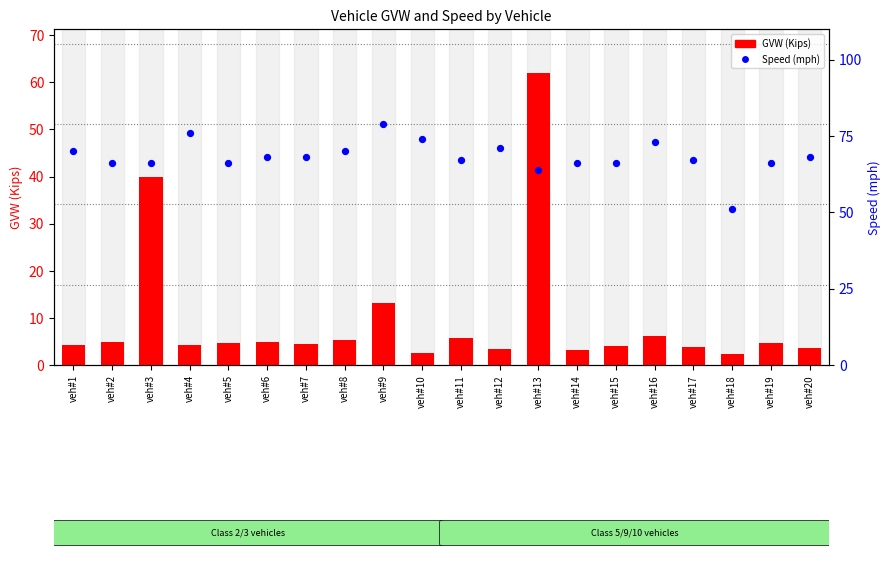

Which series has the largest total across all categories?

Speed (mph)